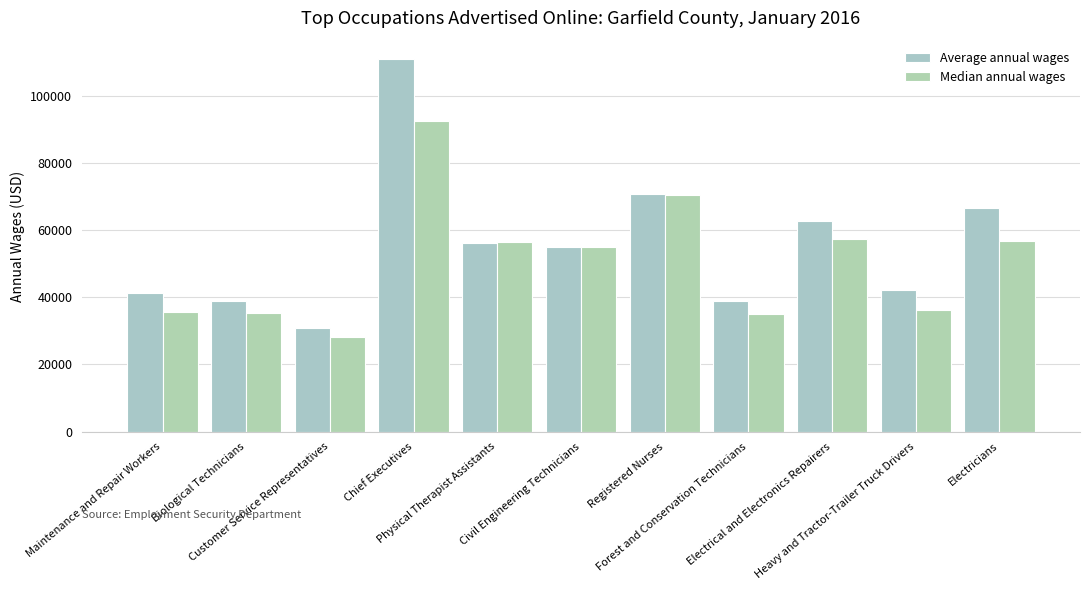

What value does the Median annual wages series have at Heavy and Tractor-Trailer Truck Drivers?

36245.0